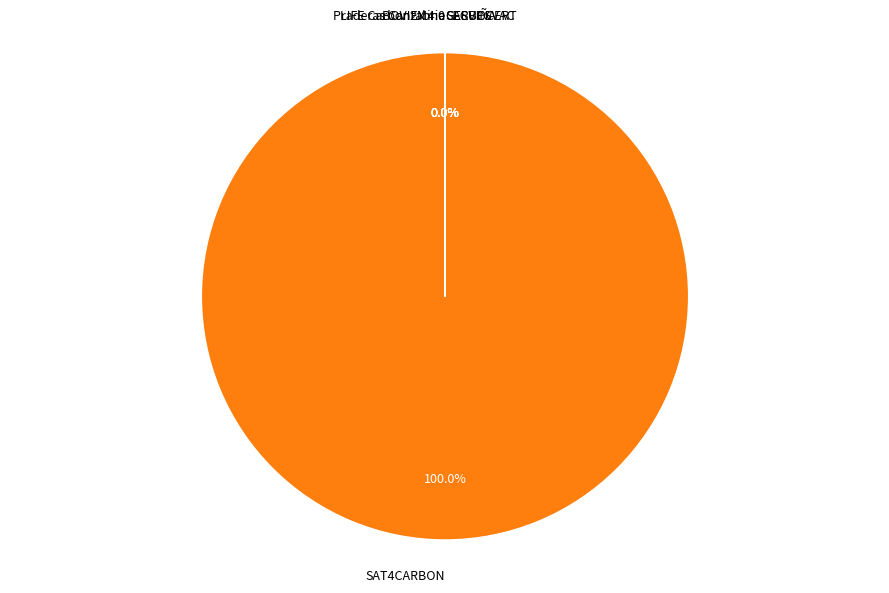

Which category has the biggest portion of the pie?

SAT4CARBON